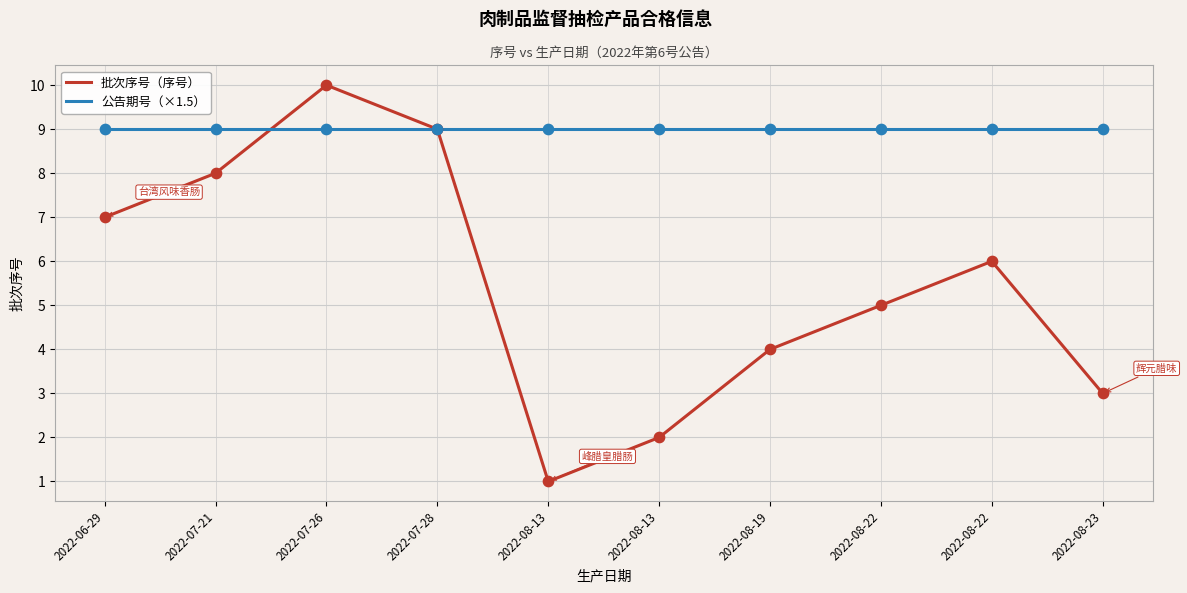

At which category is the sum across all series the highest?

2022-07-26